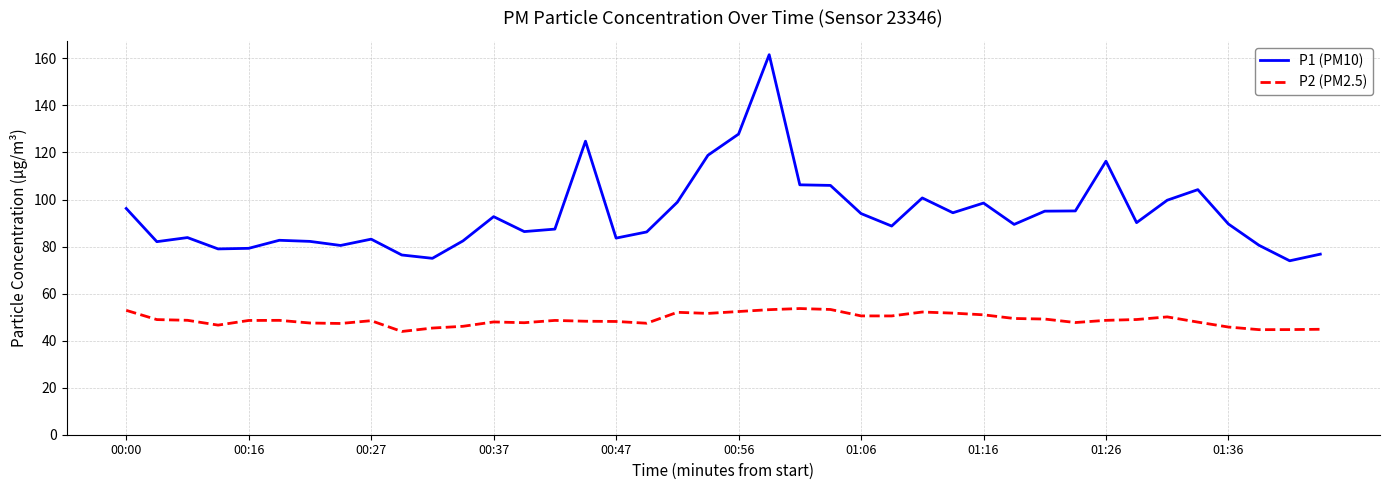

What is the lowest value of the P1 (PM10) series?

74.0